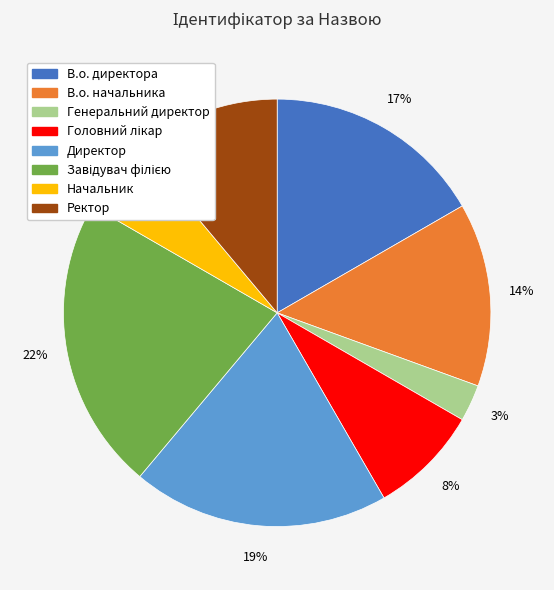

To the nearest percent, what is the difference between the largest and smallest slice percentages?

19%